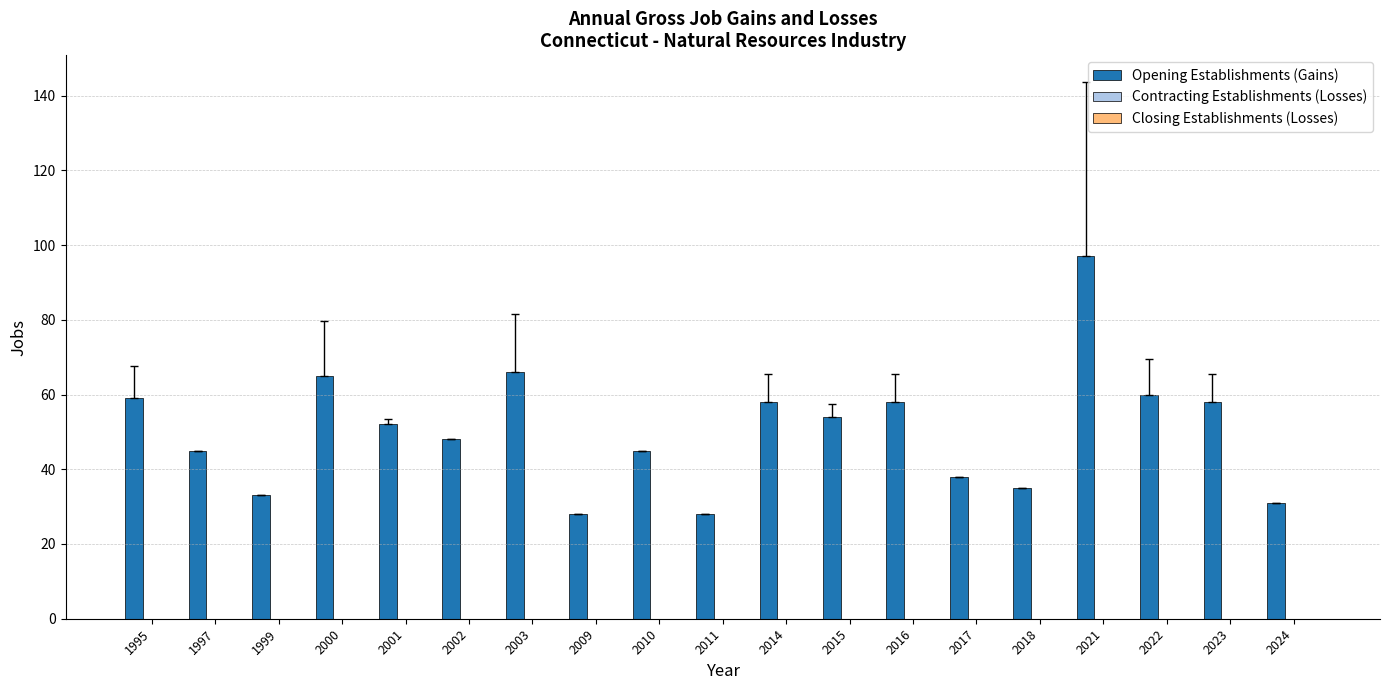

What is the sum of all values?

958